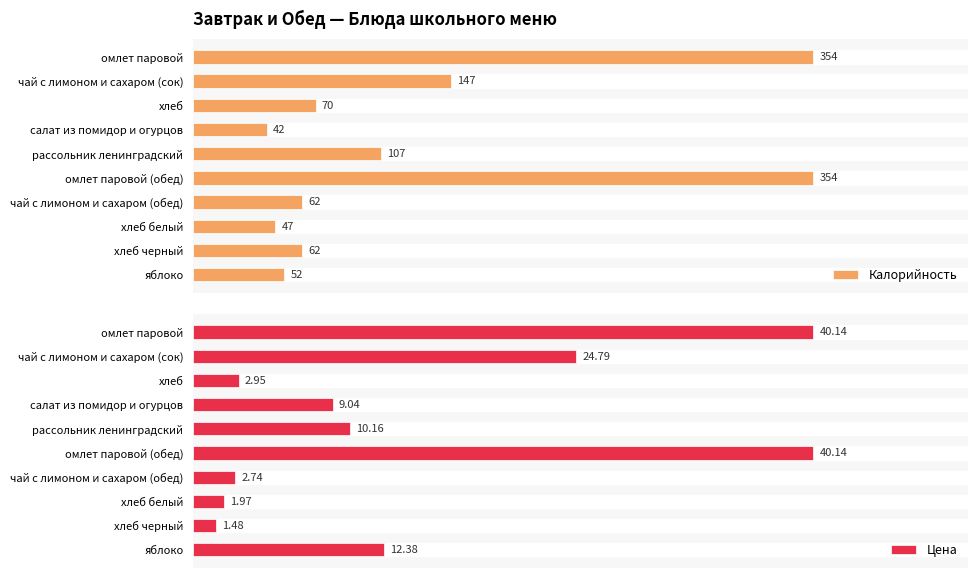

Which series has the largest total across all categories?

Калорийность